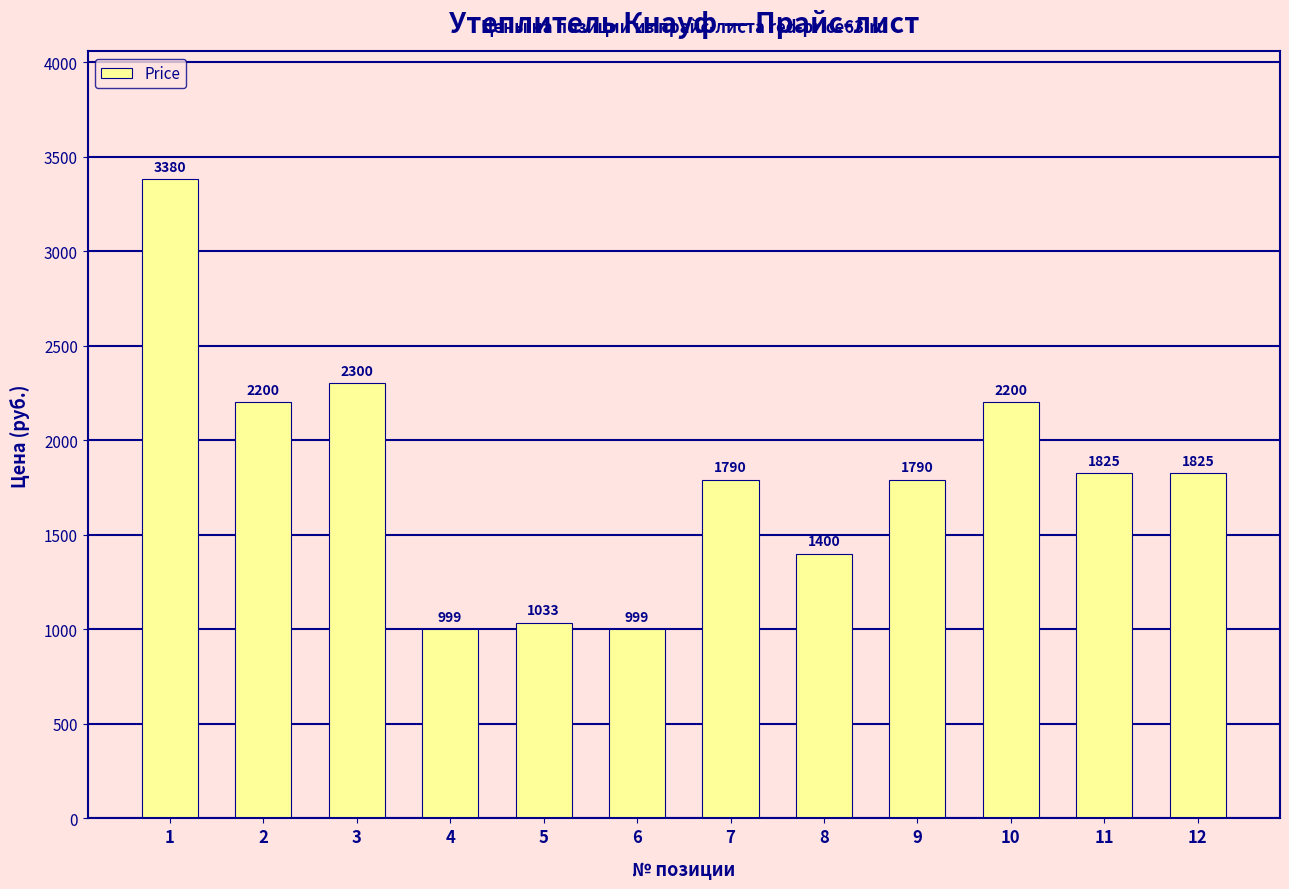

Read the value at 8, to the nearest 50.

1400